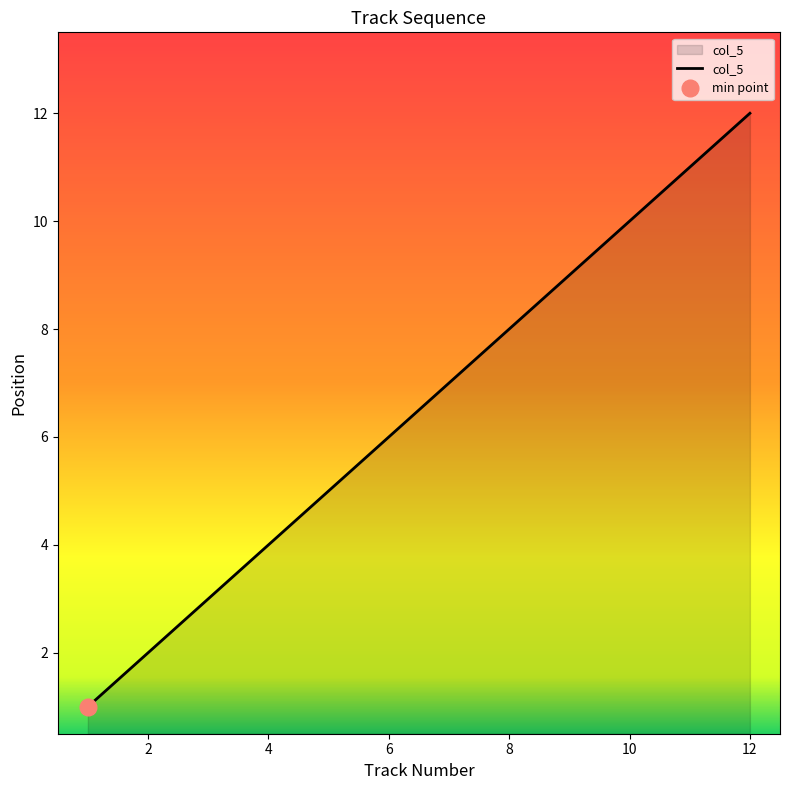

What is the smallest value displayed?

1